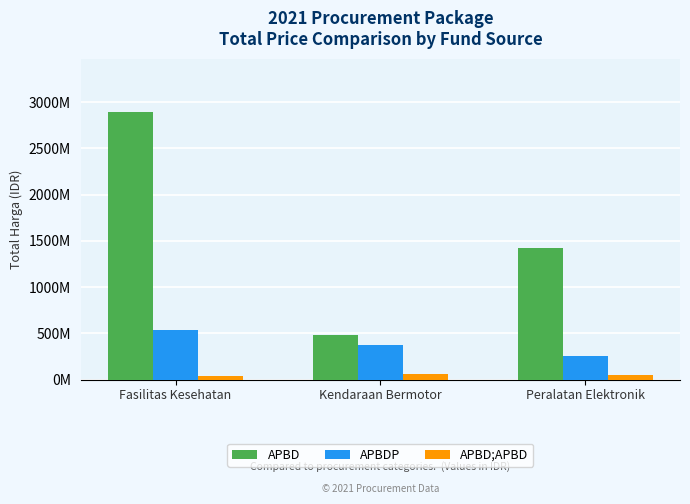

Which series changed the most between Kendaraan Bermotor and Peralatan Elektronik?

APBD